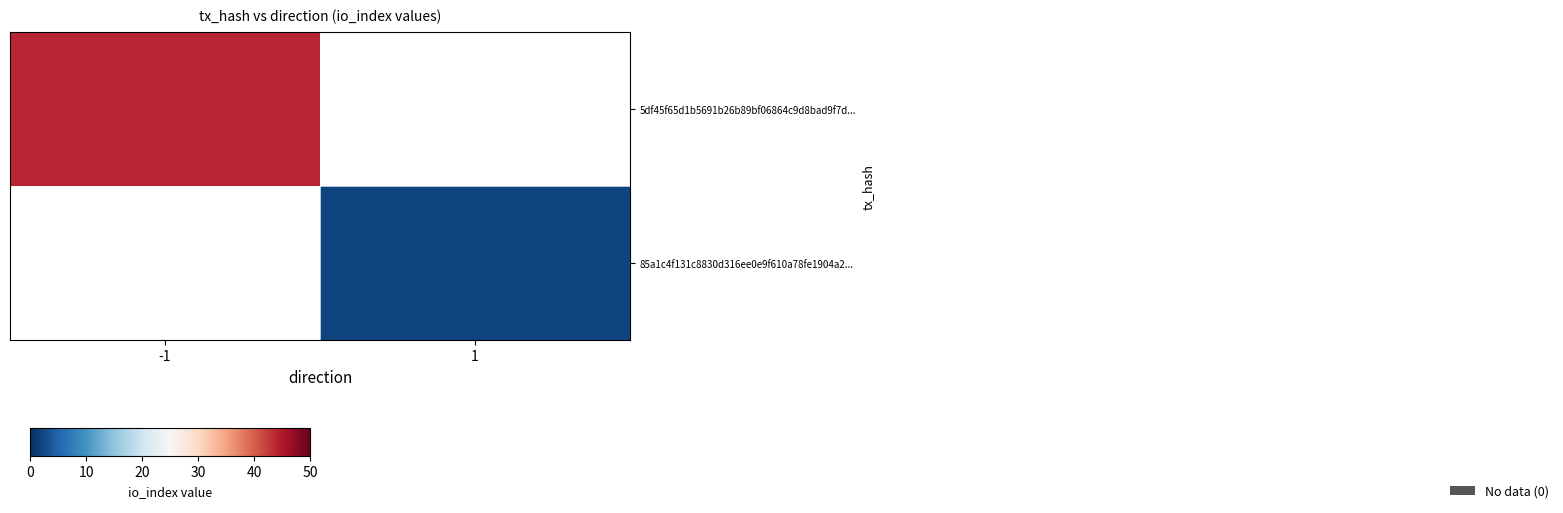

List the labels in order of 5df45f65d1b5691b26b89bf06864c9d8bad9f7d... value, largest first.

-1, 1